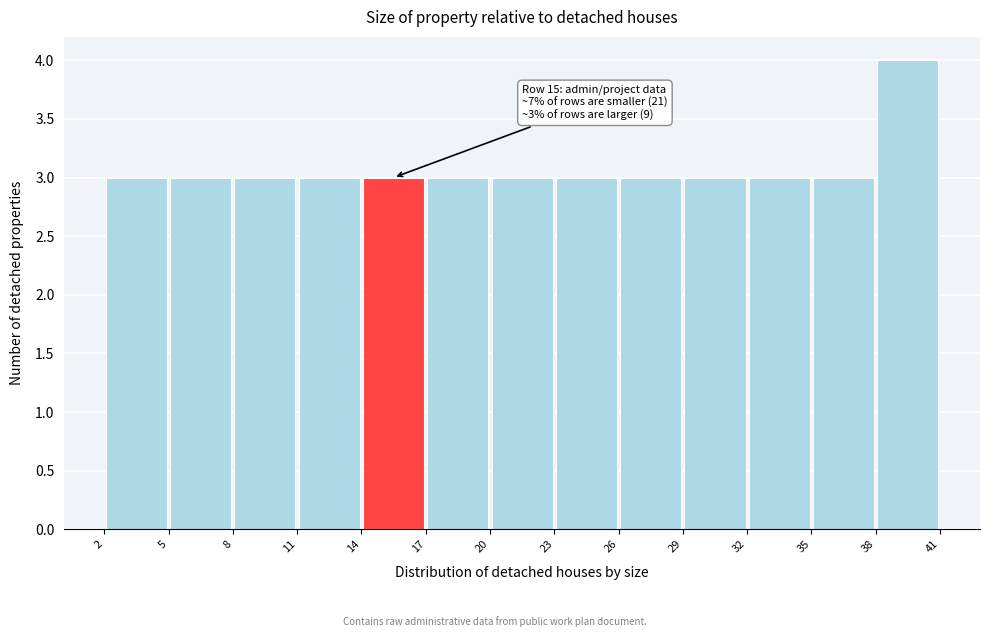

Which range on the x-axis has the tallest bar?

38 to 41